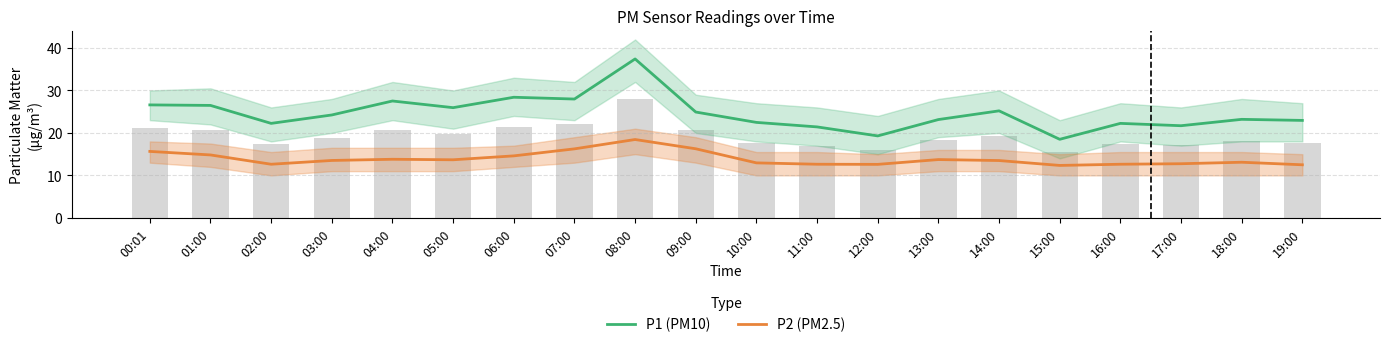

The P2 (PM2.5) series shows 13.5 at 03:00. True or false?

True